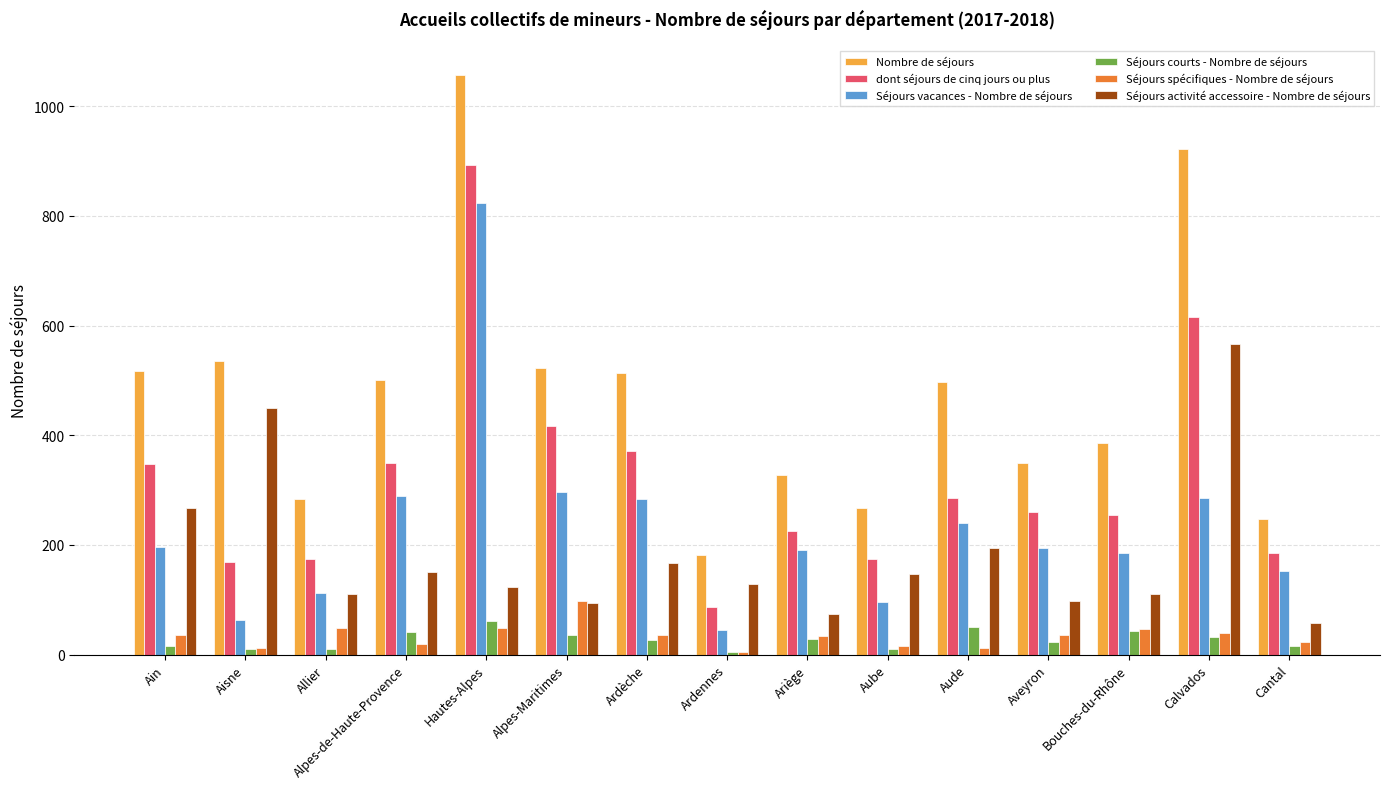

What is the difference between the highest and lowest values at Ardèche?

486